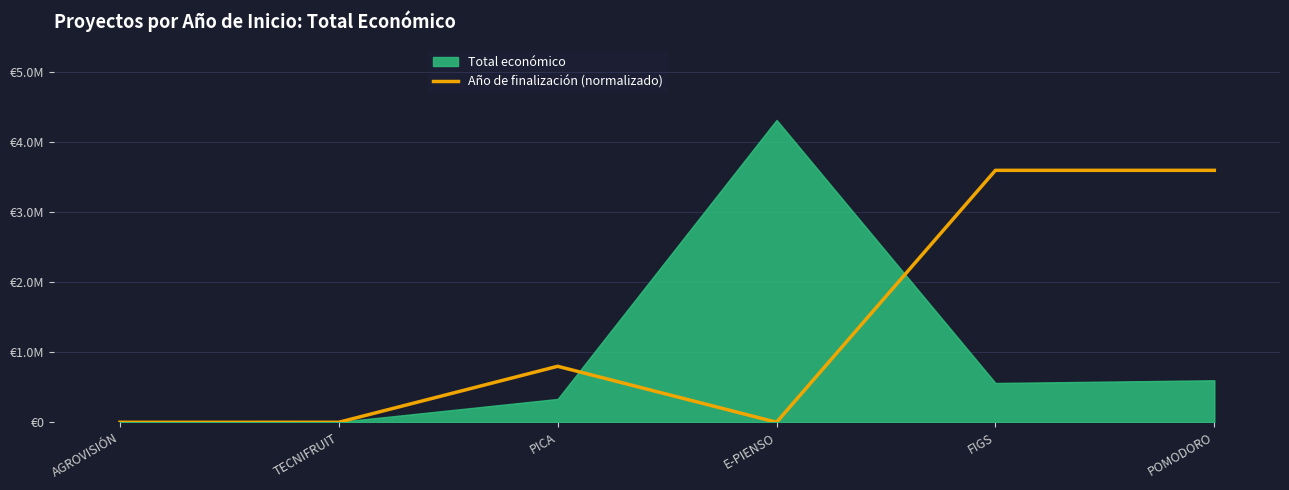

How many interior local valleys (lower than both neighbors) does the data have?

1